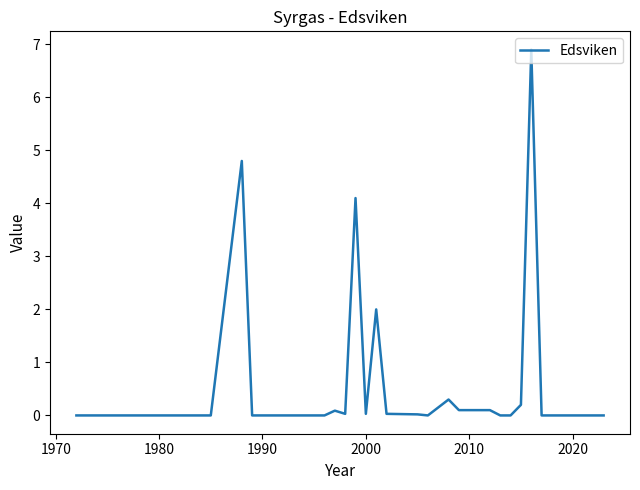

What is the difference between the maximum and minimum values?

6.9